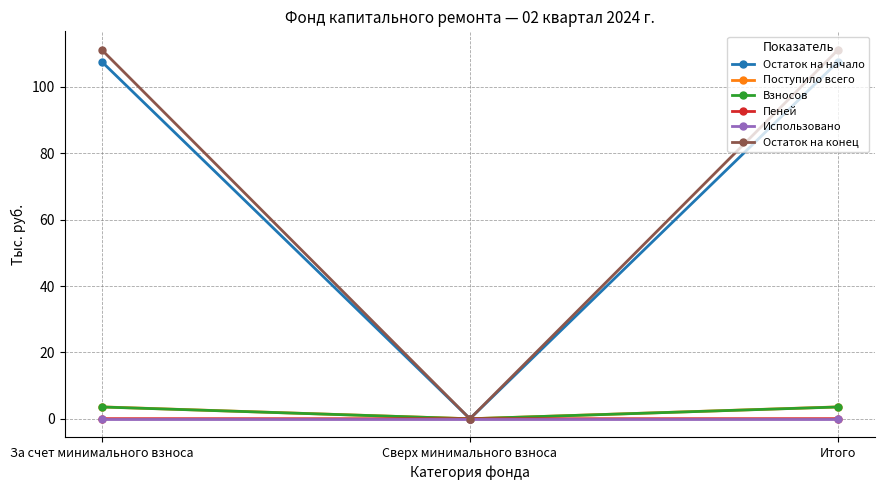

The value of Остаток на конец at За счет минимального взноса is 53.0. True or false?

False